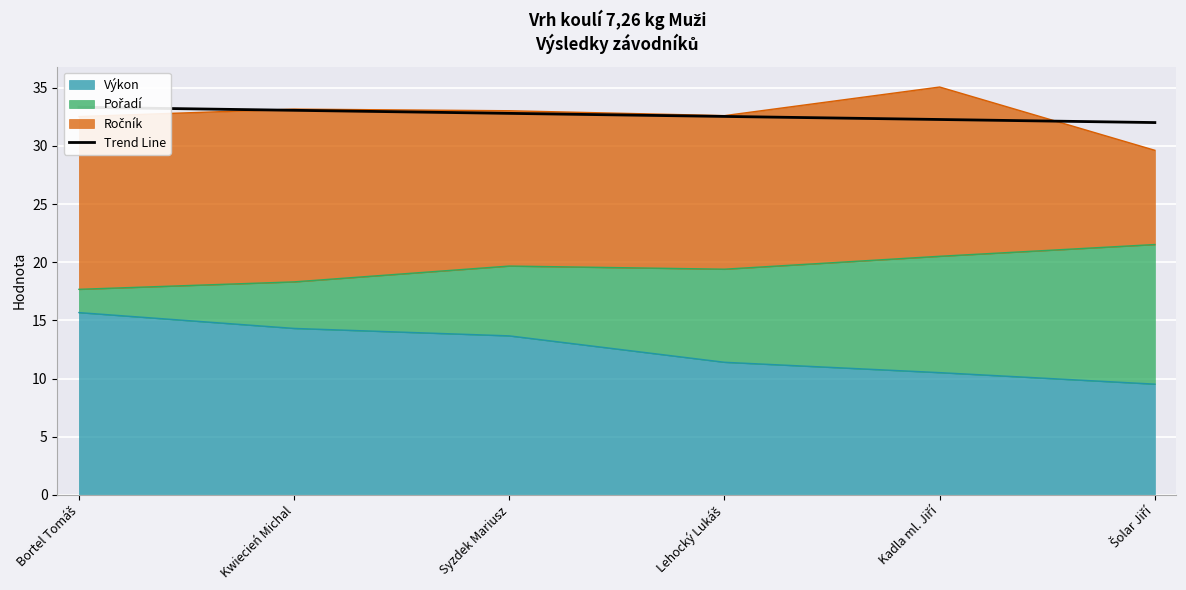

The value of Výkon at Syzdek Mariusz is 24.1. True or false?

False